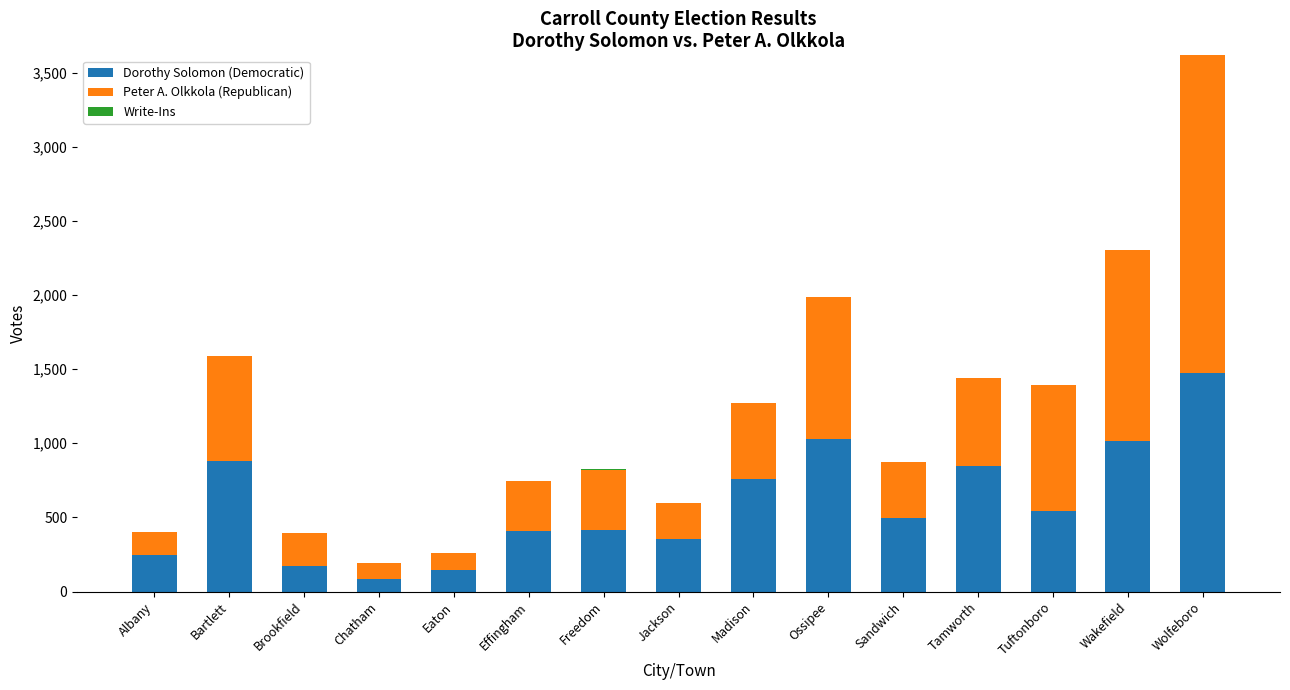

What is the average value of the Dorothy Solomon (Democratic) series?

591